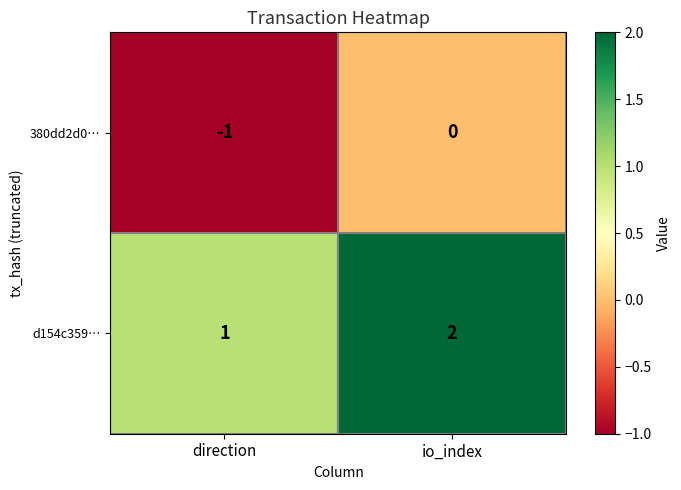

At which category is the sum across all series the highest?

io_index